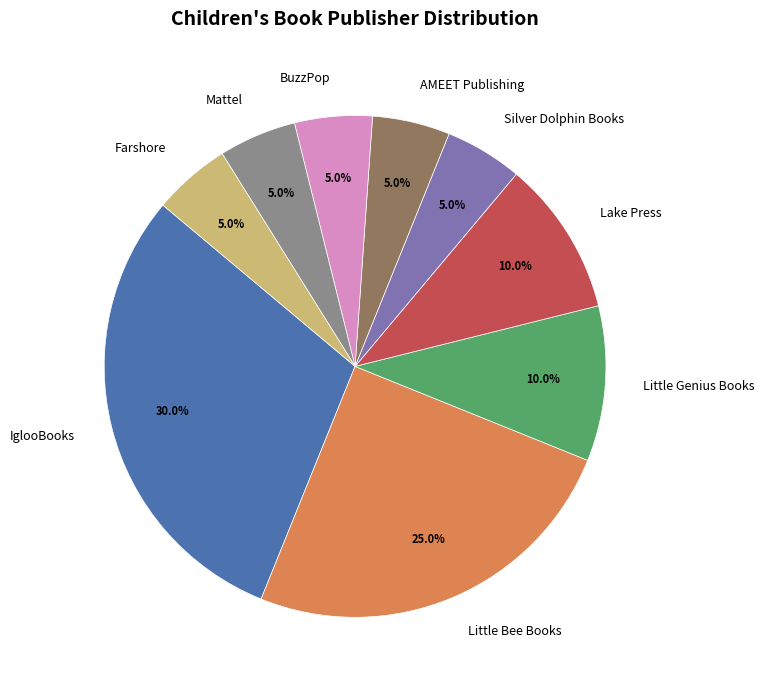

Is it true that Mattel is 5% of the pie?

True